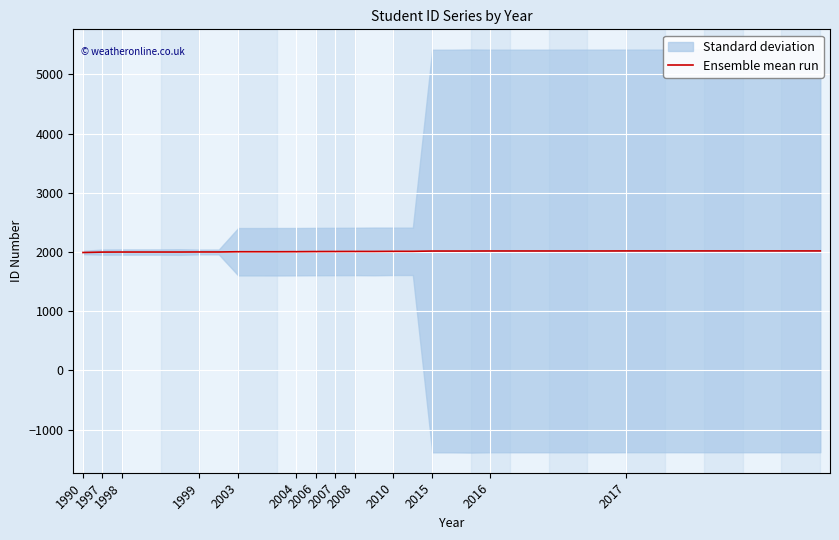

Approximately how many times larger is the value at 1990 compared to 19?

1.0